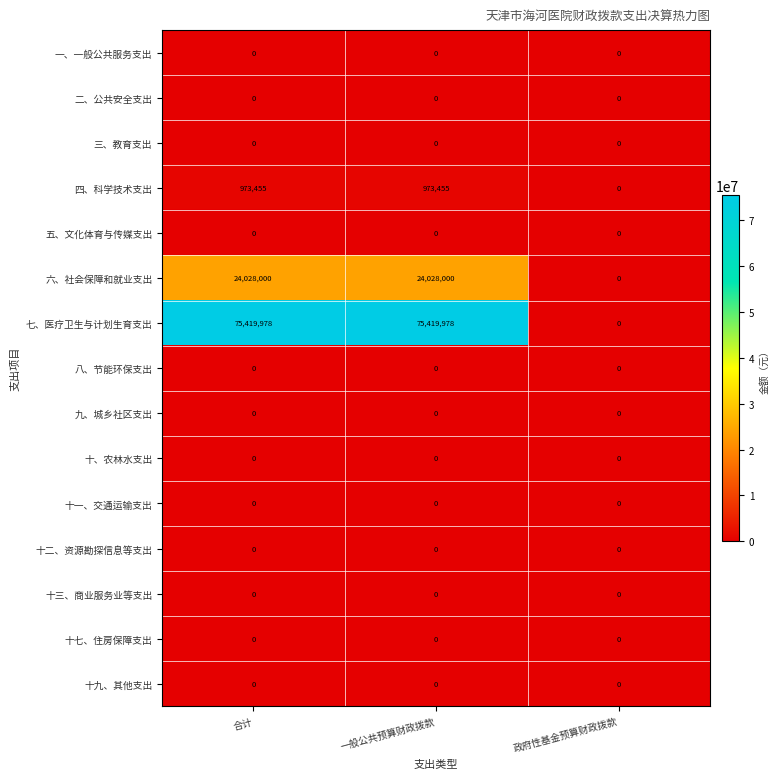

What is the total value across all series at 合计?

100421433